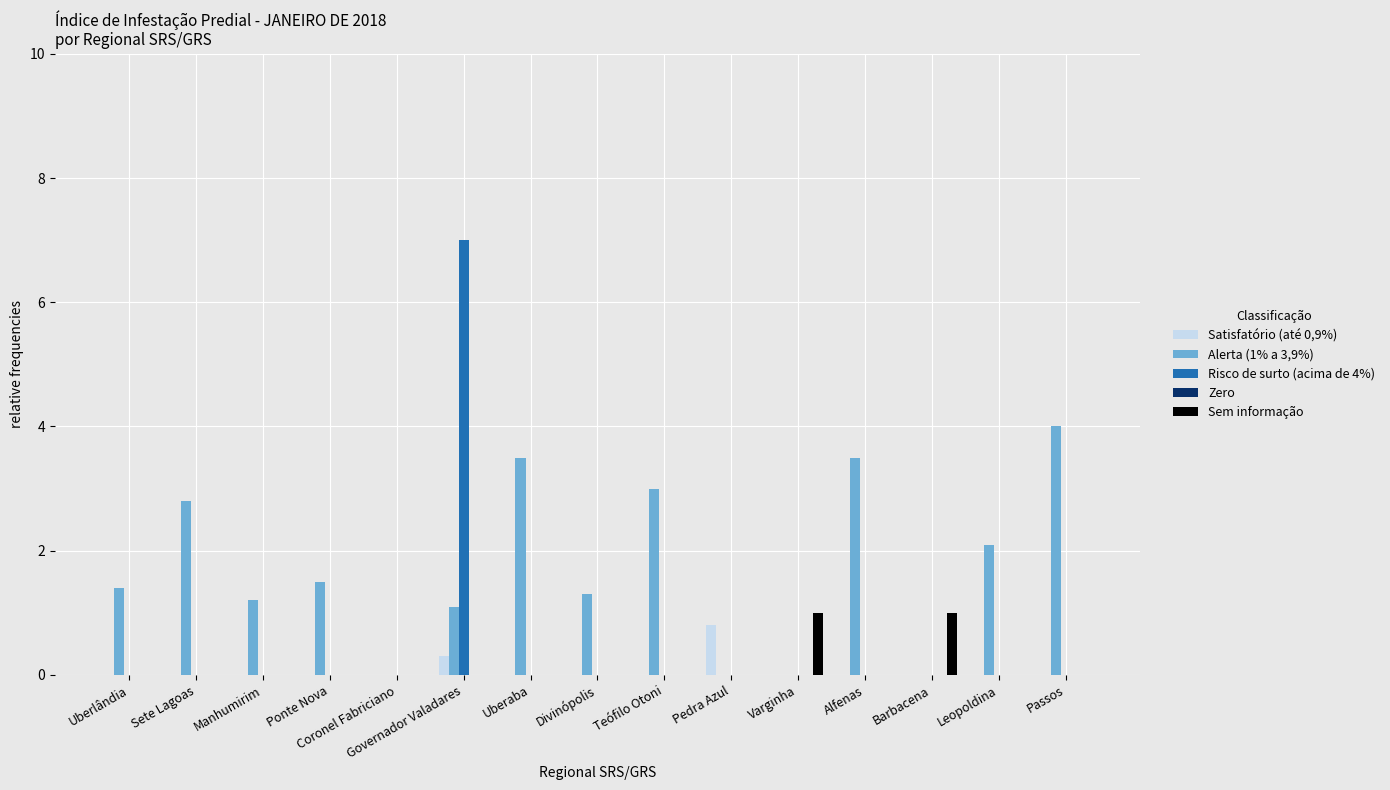

At which label does Risco de surto (acima de 4%) reach its peak?

Governador Valadares